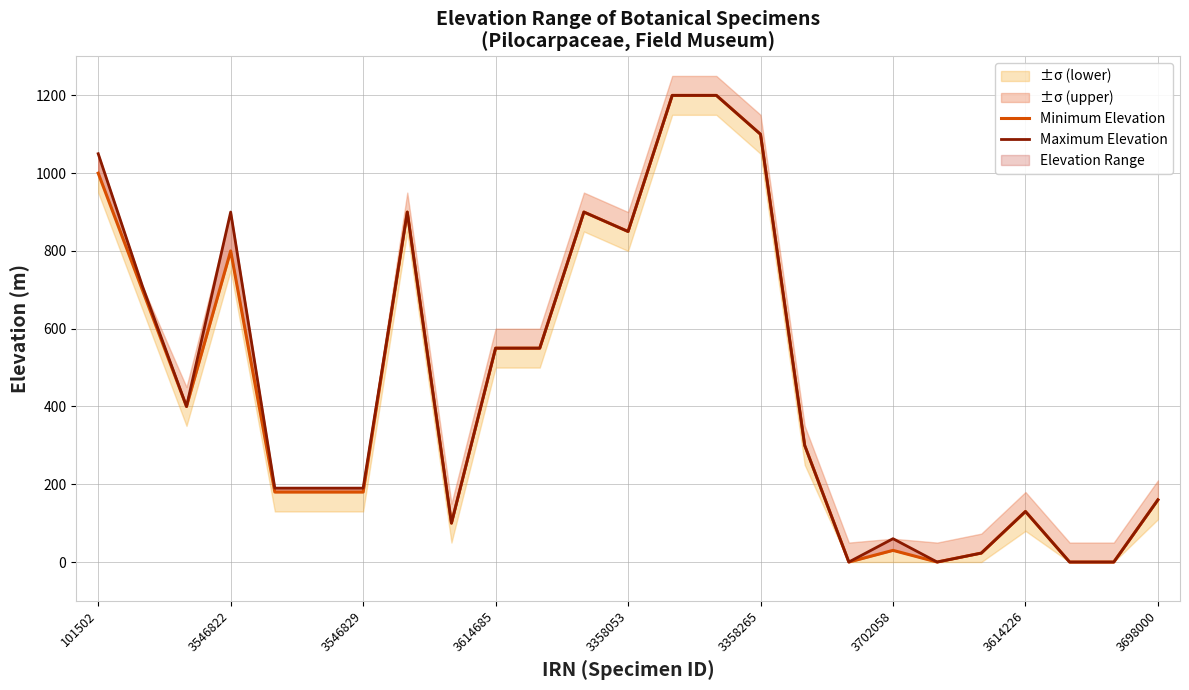

True or false: Minimum Elevation and Maximum Elevation cross at least once.

False